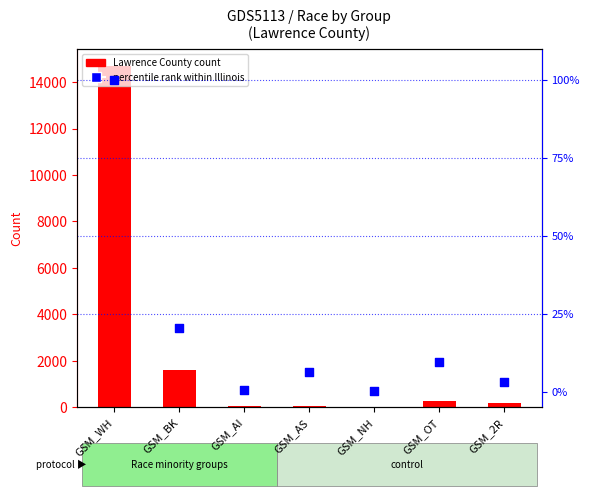

Which series has the largest total across all categories?

Lawrence County (bar)